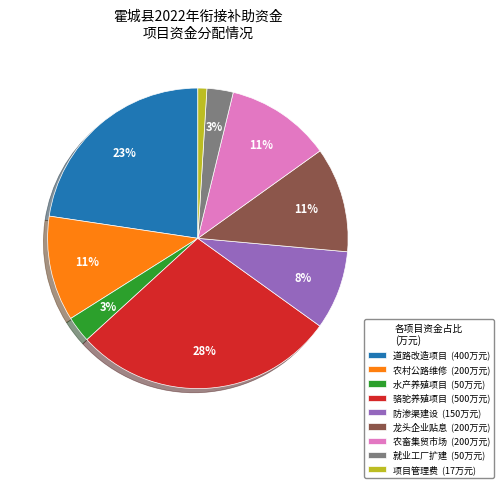

What percentage is the 就业工厂扩建 (50万元) slice, to the nearest percent?

3%